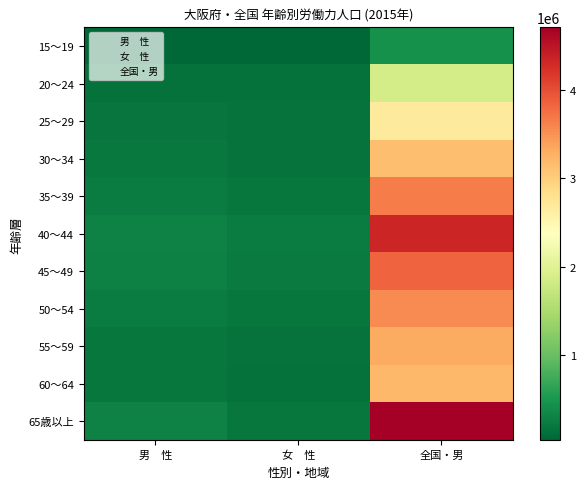

What is the total value across all series at 全国・男?

34772144